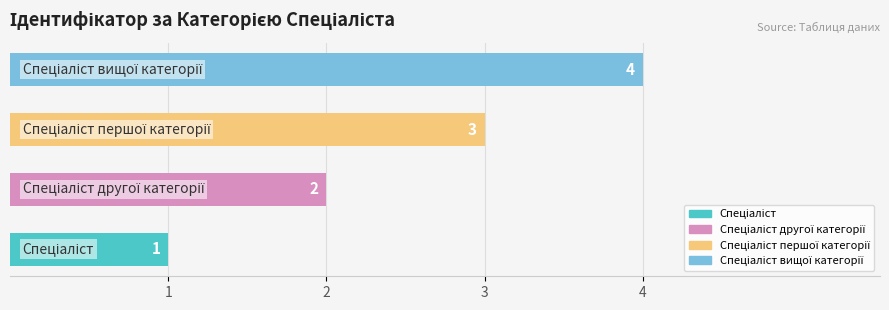

What is the sum of all values?

10